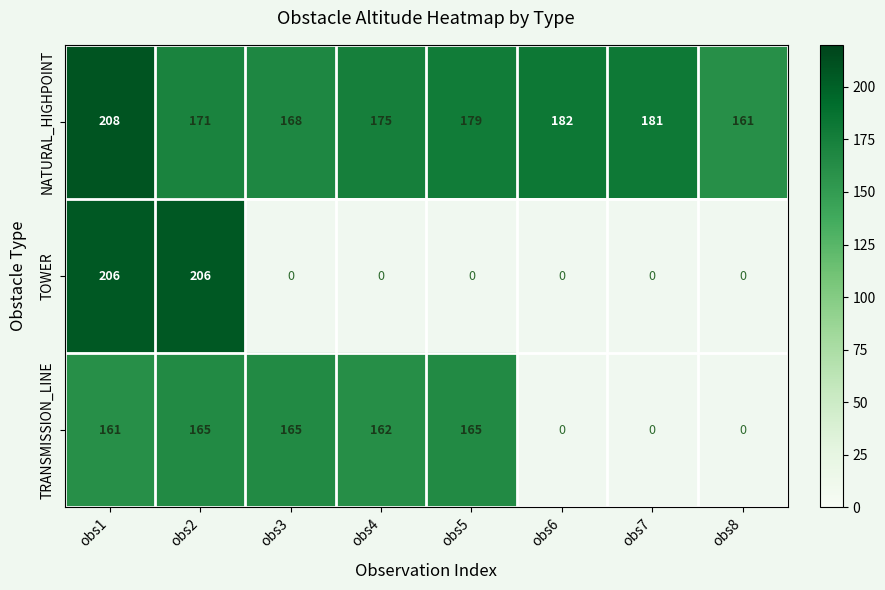

Is it true that NATURAL_HIGHPOINT equals 87 at obs7?

False